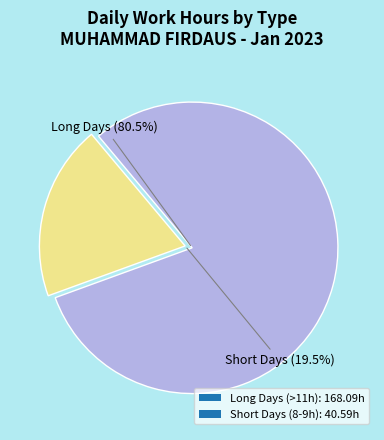

Which category has the biggest portion of the pie?

Long Days (>11h): 168.09h